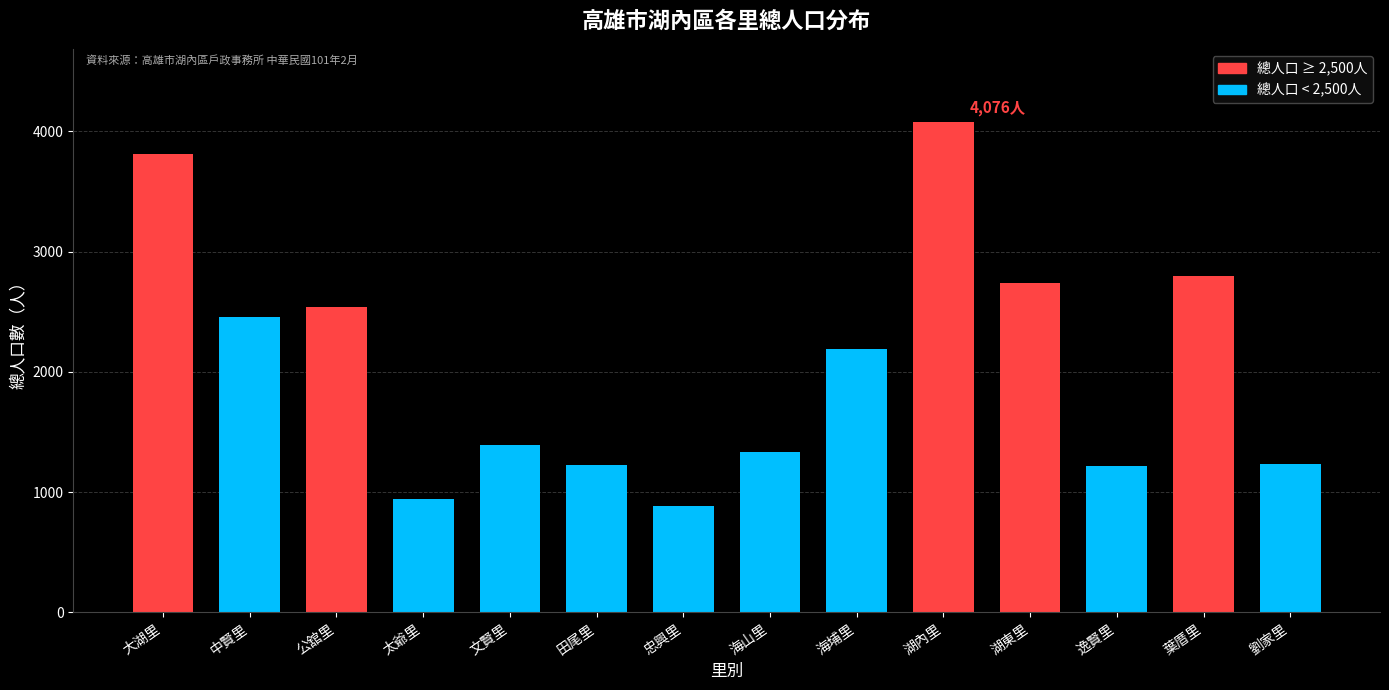

The value at 葉厝里 is 1526. True or false?

False